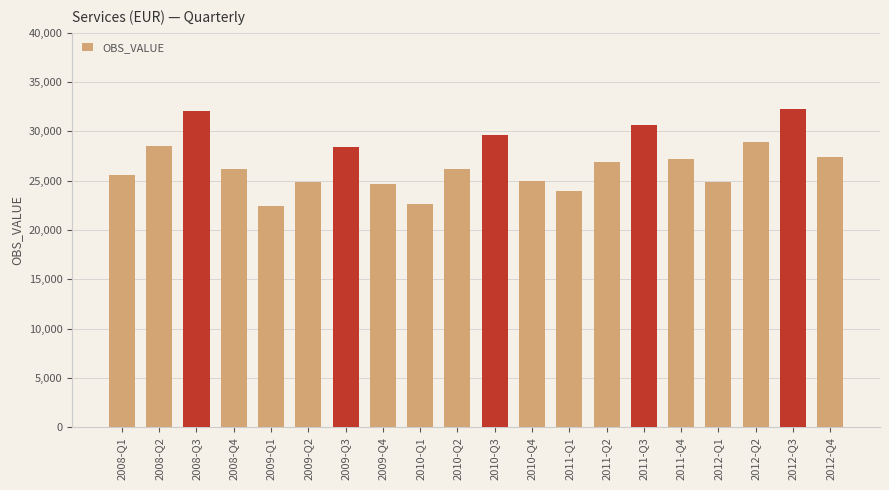

What is the label of the 8th bar from the left?

2009-Q4